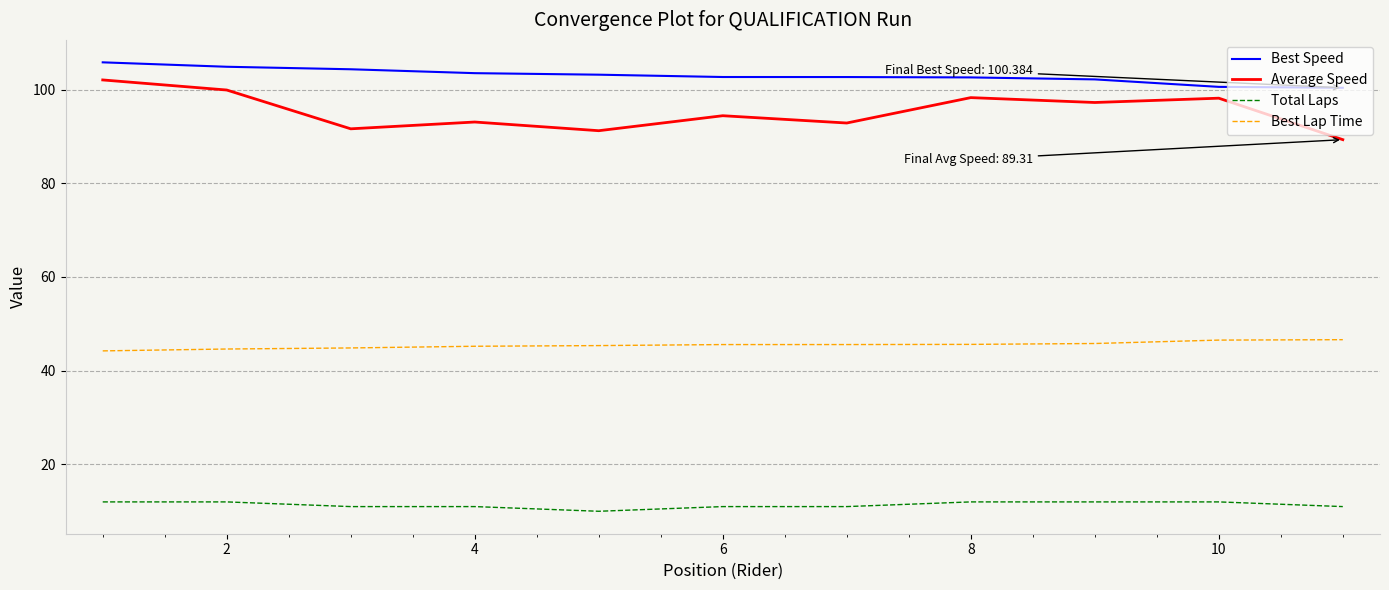

Which series has the widest spread of values?

Average Speed